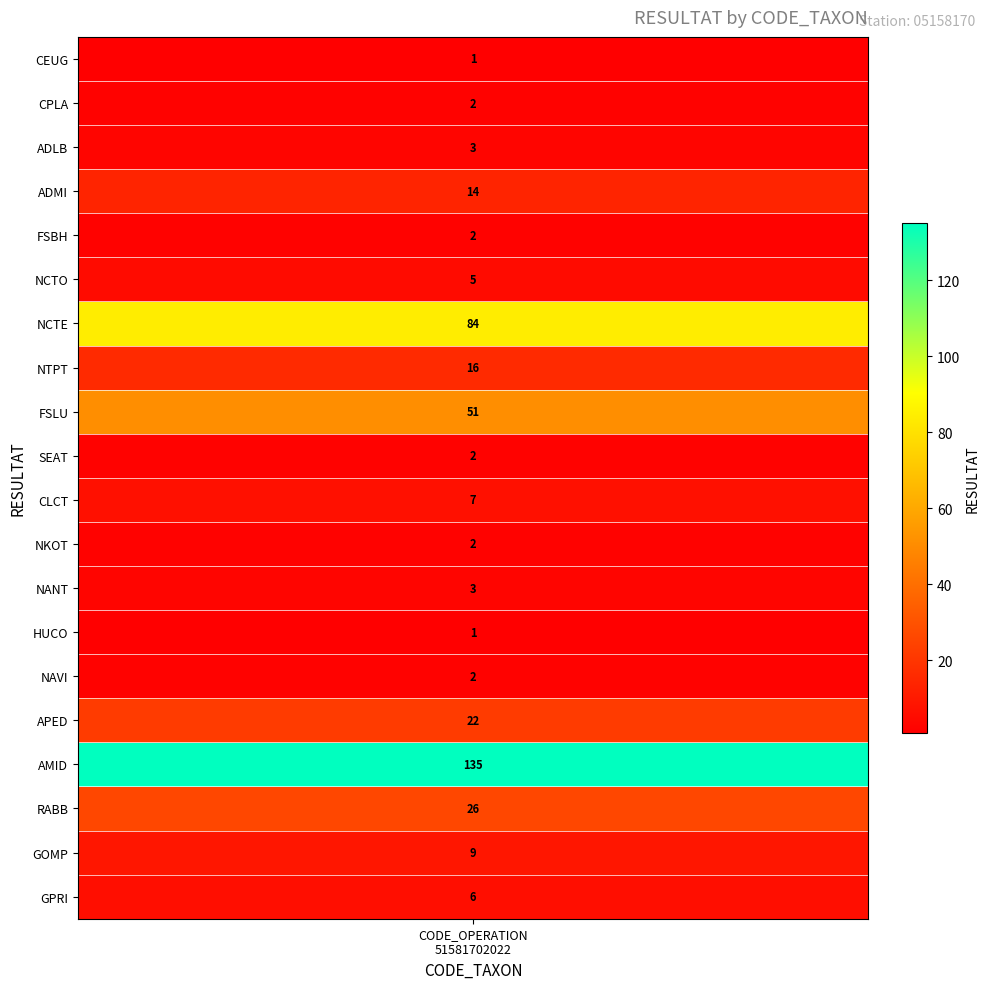

Count the number of values greater than 6.

9